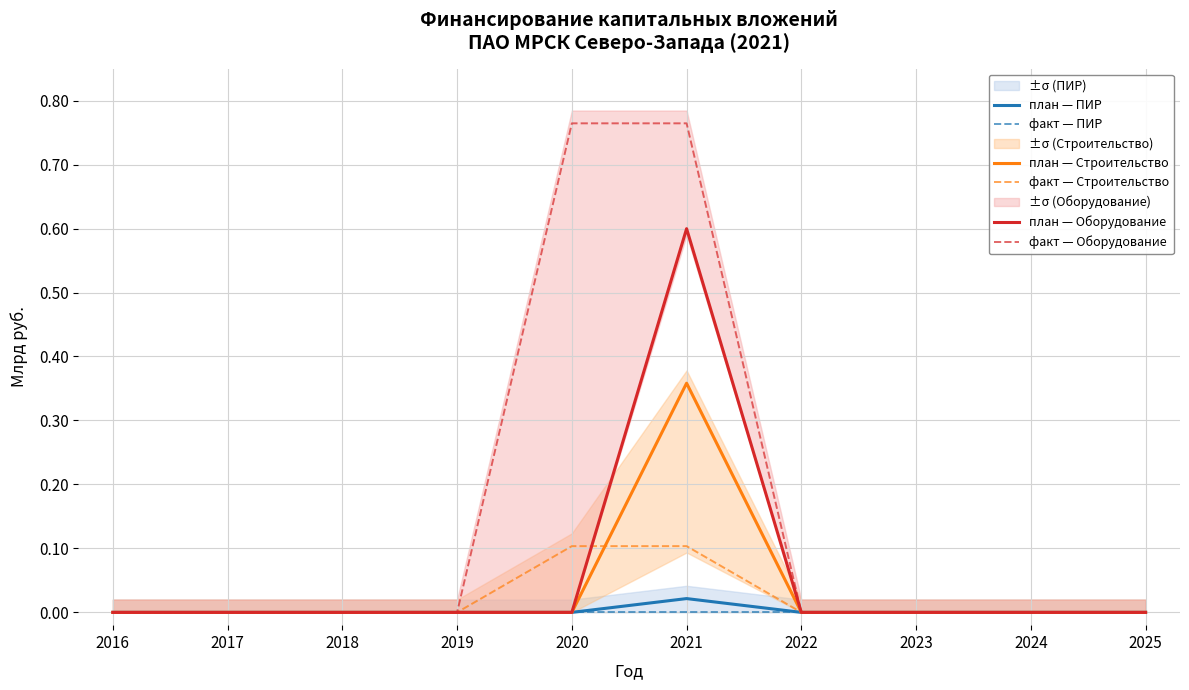

Which category has the highest value across all series?

2020